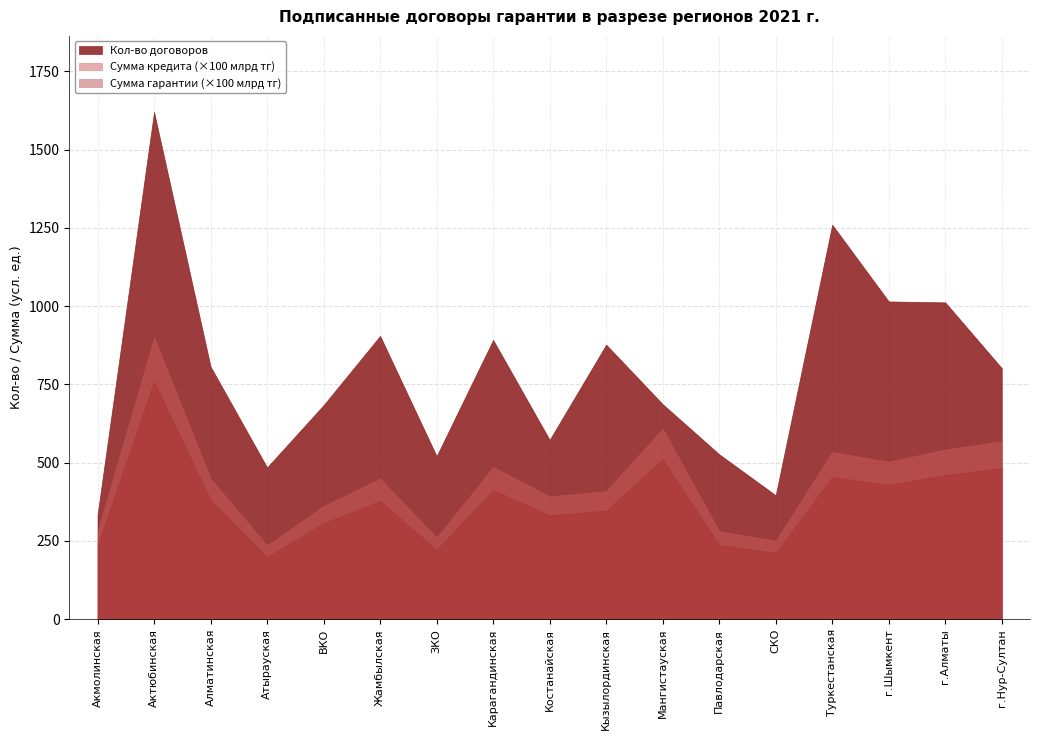

Reading left to right, extract all data points from this chart.

Кол-во договоров: 334.0	1620.0	807.0	485.0	684.0	905.0	521.0	892.0	573.0	877.0	687.0	527.0	396.0	1260.0	1015.0	1012.0	802.0
Сумма кредита (млрд тг): 2.8	9.0	4.5	2.4	3.6	4.5	2.6	4.9	3.9	4.1	6.1	2.8	2.5	5.3	5.0	5.4	5.7
Сумма гарантии (млрд тг): 2.4	7.6	3.8	2.0	3.1	3.8	2.2	4.1	3.3	3.5	5.1	2.4	2.1	4.5	4.3	4.6	4.8